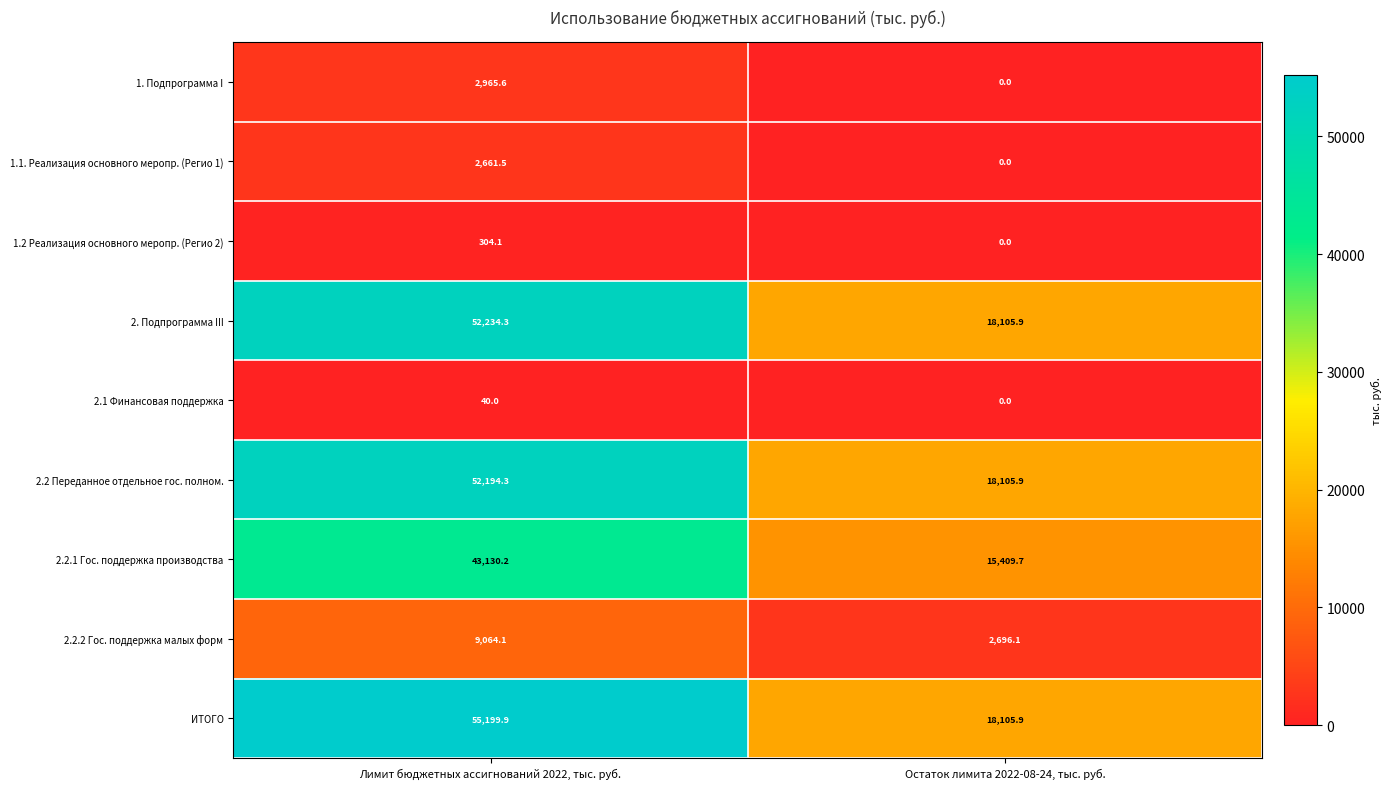

What is the total value across all series at Остаток лимита 2022-08-24, тыс. руб.?

72423.5